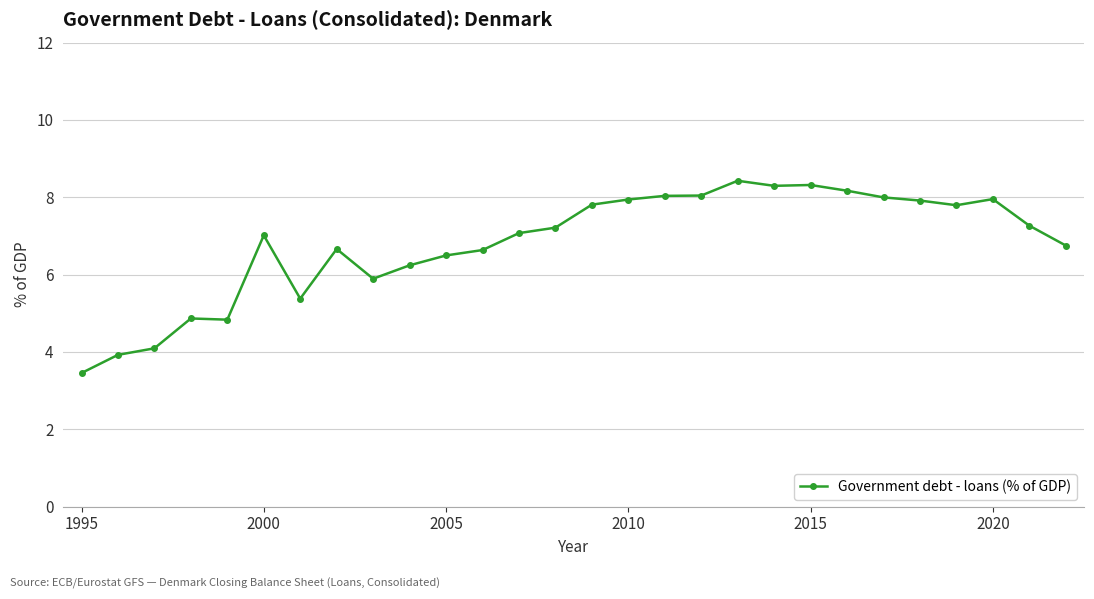

What is the difference between the maximum and minimum values?

5.0